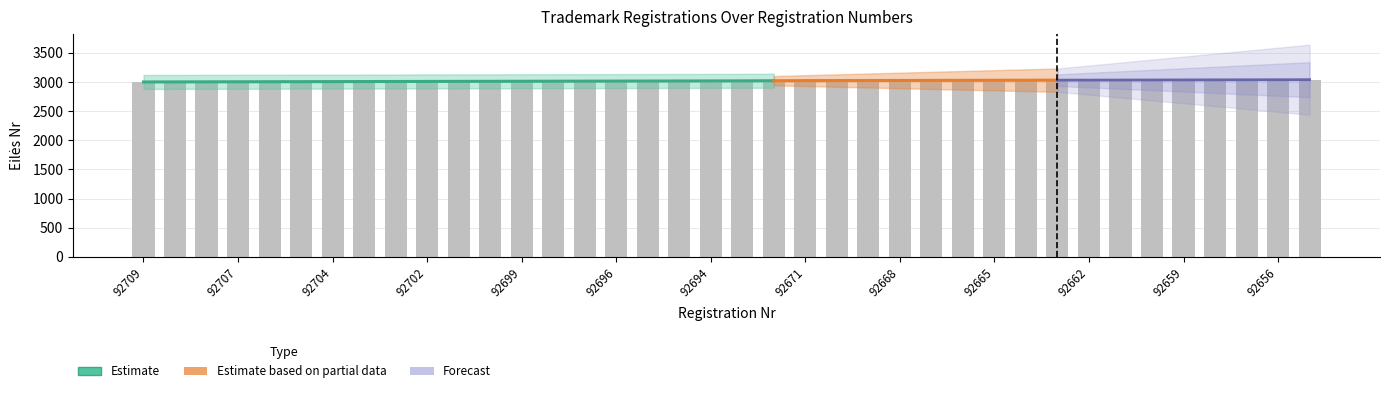

What is the label of the 26th bar from the left?

92667